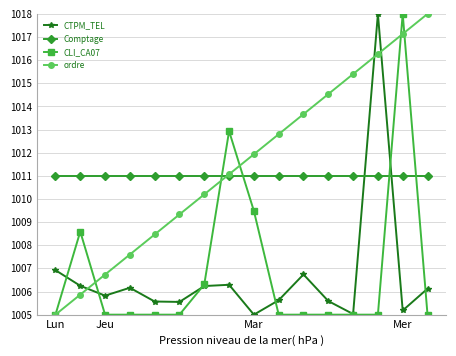

True or false: CLI_CA07 has more than 0 points higher than both neighbors.

True